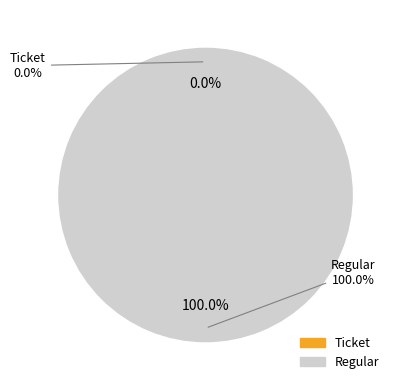

What is the largest slice in the pie chart?

Regular